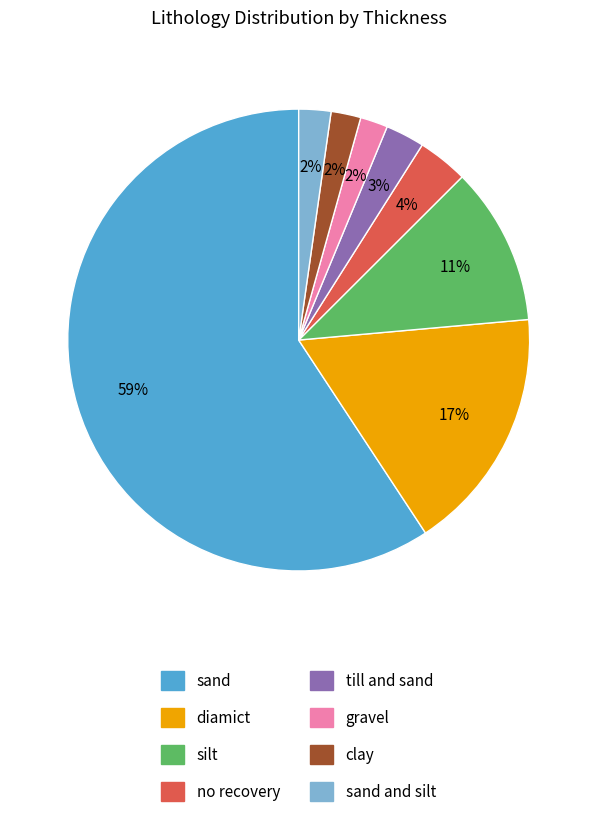

How many segments does this pie chart have?

8